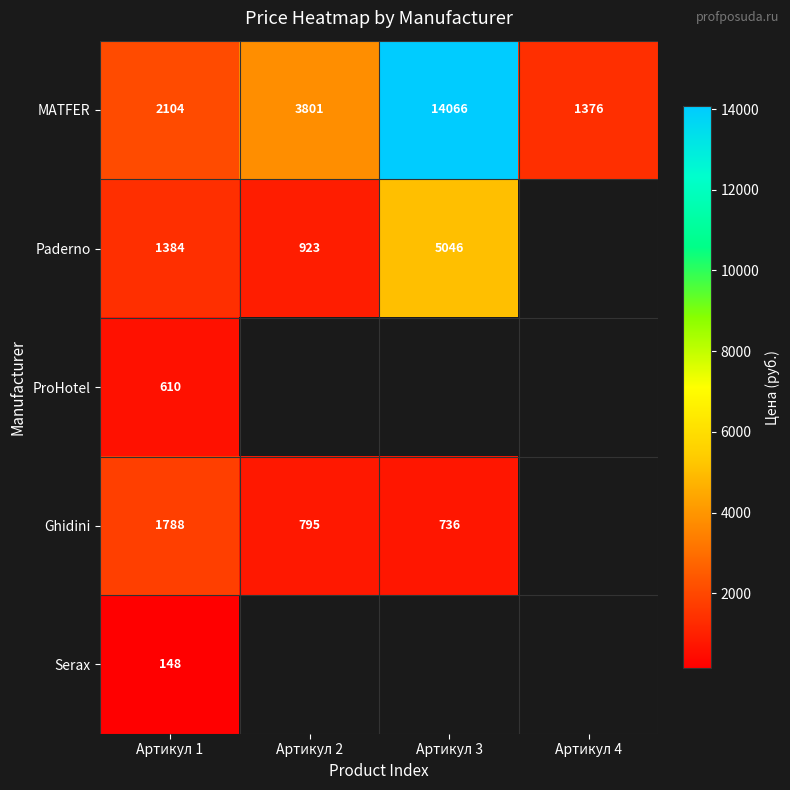

Rank the categories by MATFER value from lowest to highest.

Артикул 4, Артикул 1, Артикул 2, Артикул 3